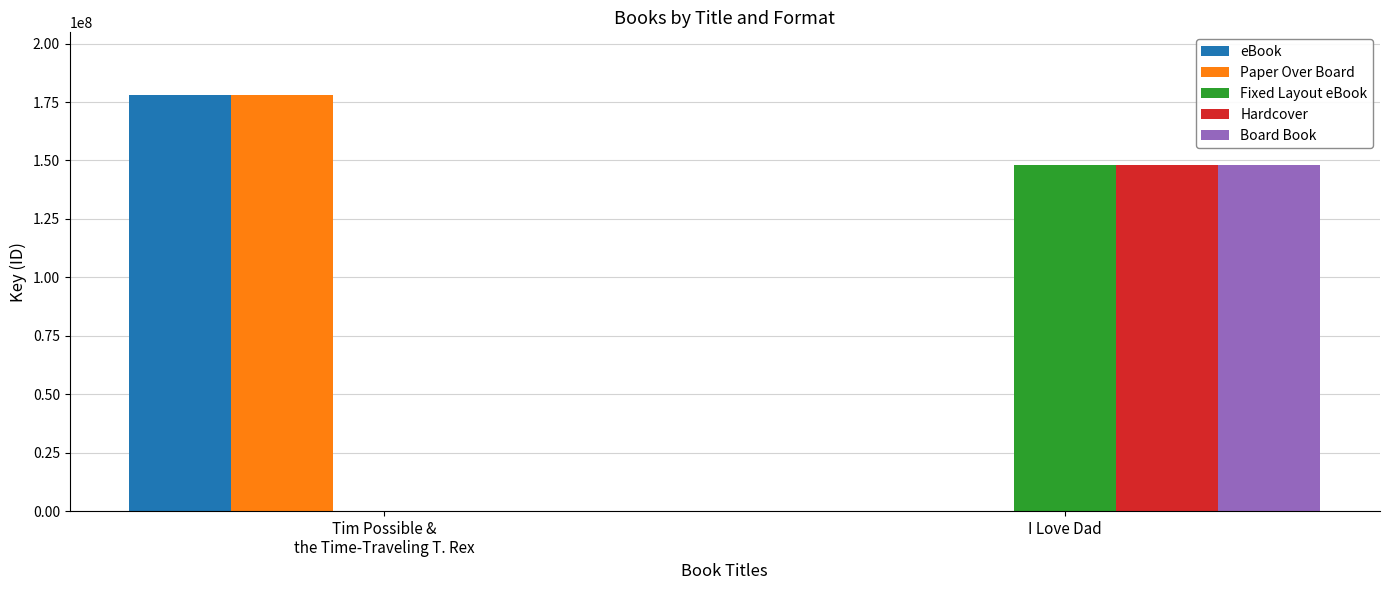

At which category is the sum across all series the highest?

I Love Dad